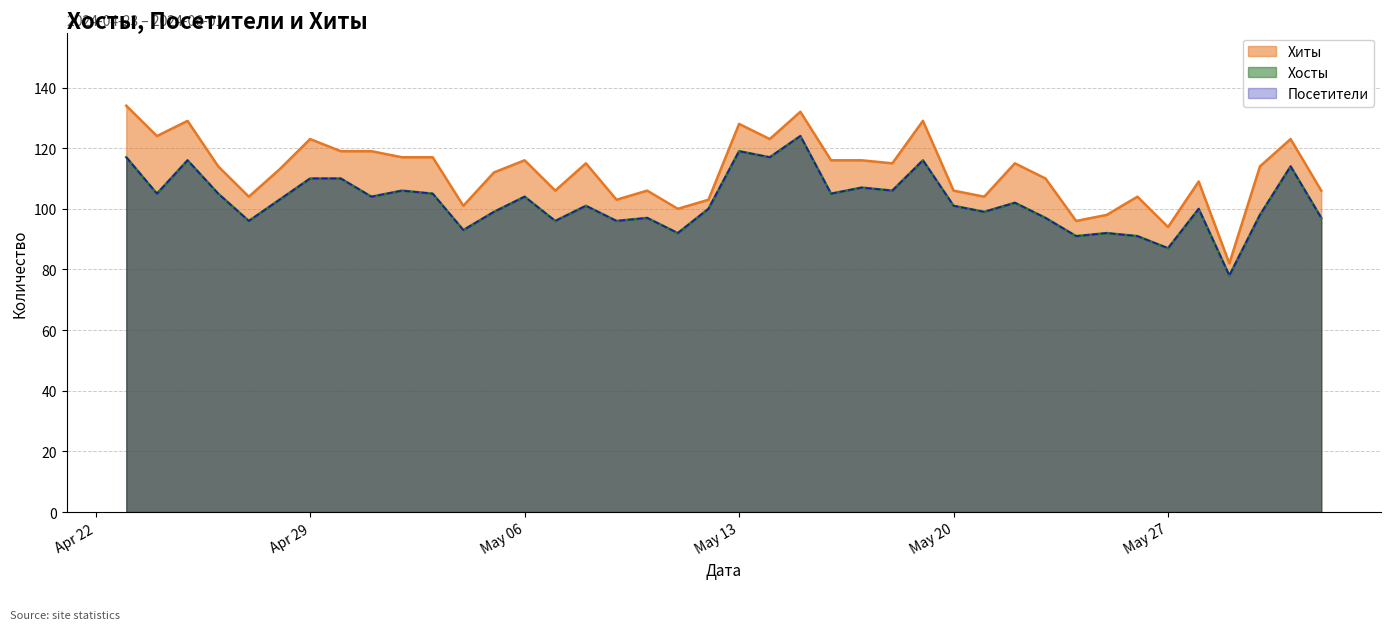

At which category is the sum across all series the highest?

2024-05-15